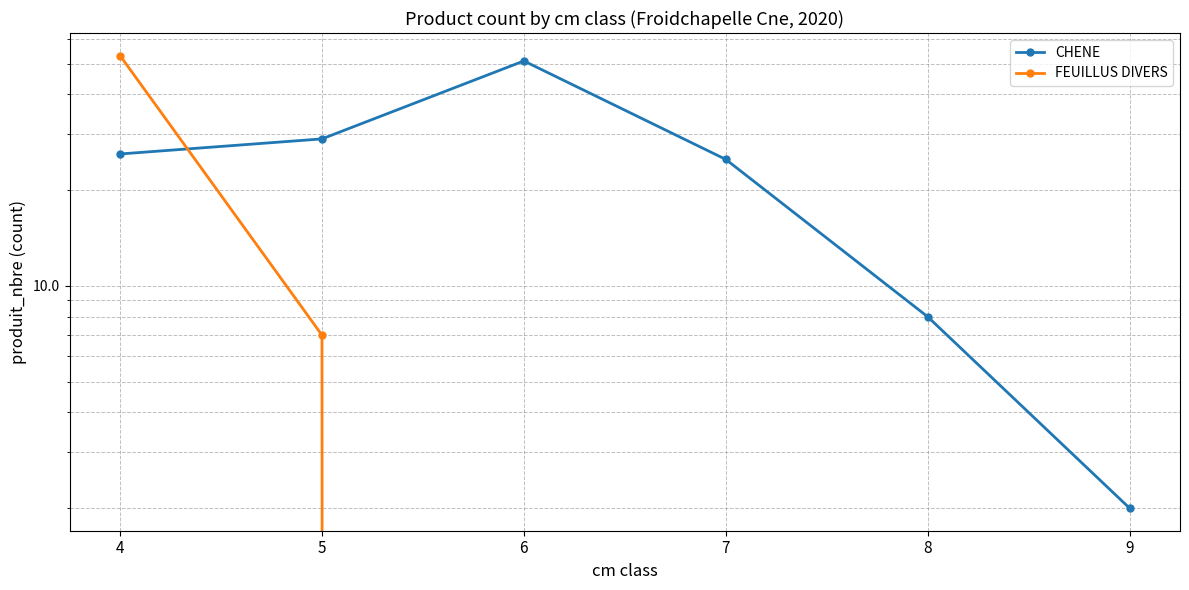

What is the total value across all series at 5?

36